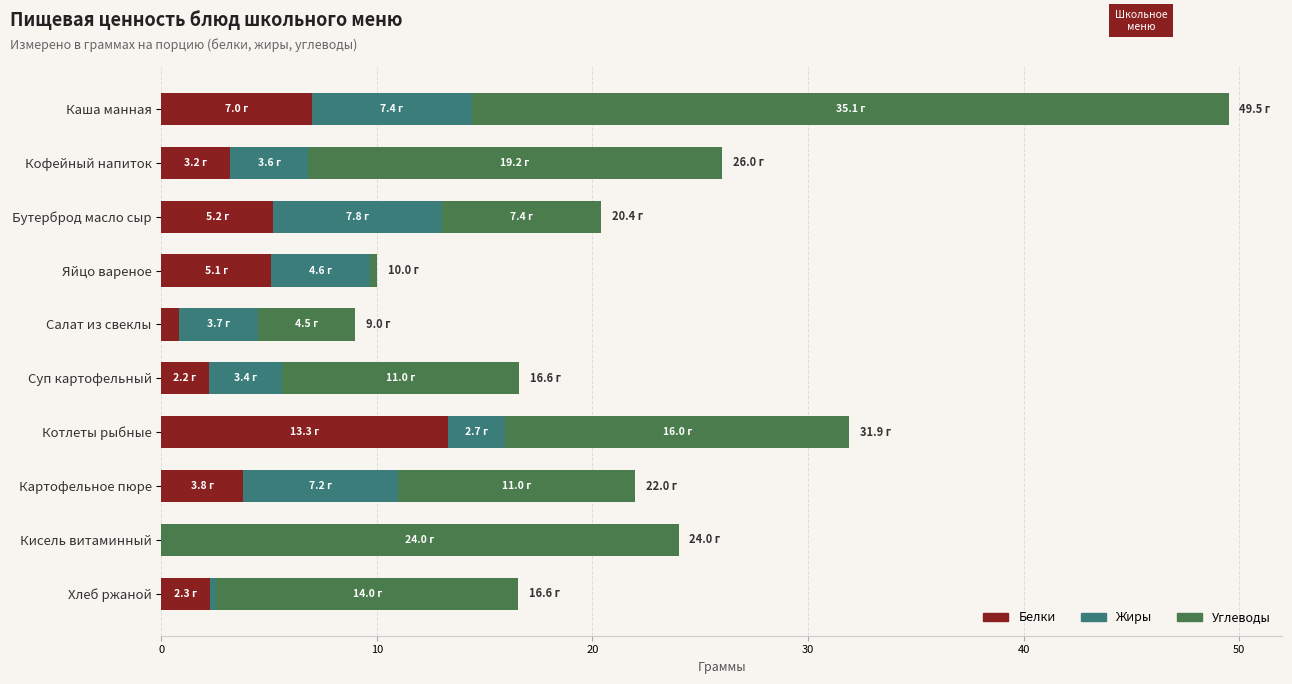

At which category is the sum across all series the highest?

Каша манная